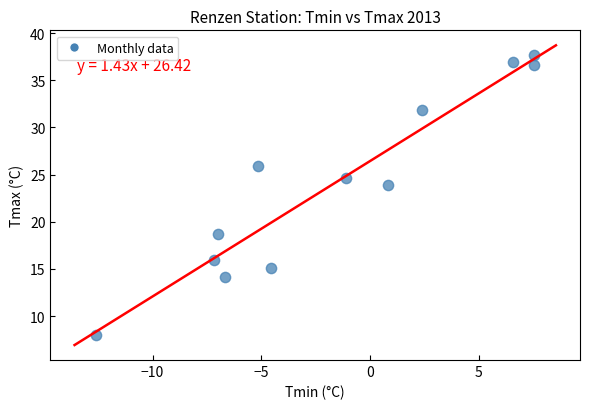

What is the range of X values (max minus min)?

20.1